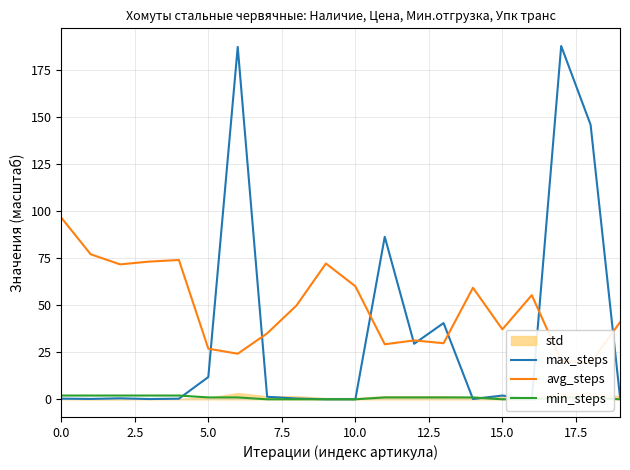

What is the sum of all avg_steps values?

983.4